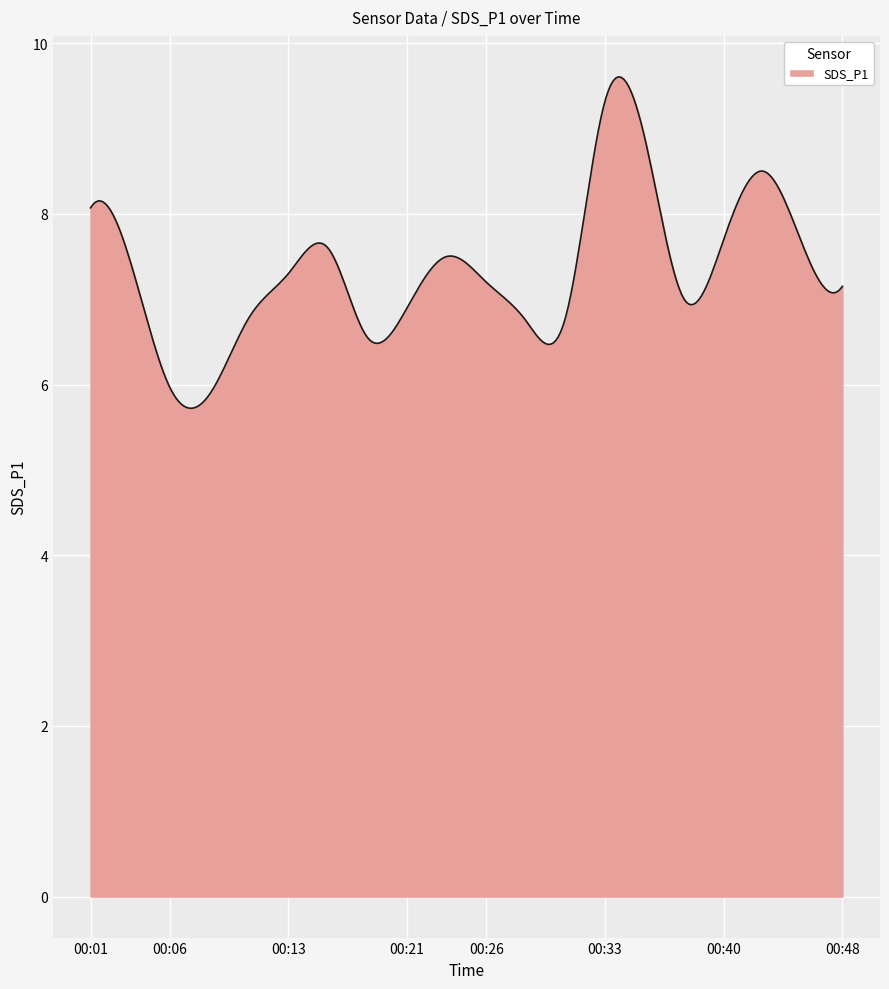

What is the smallest value displayed?

5.7